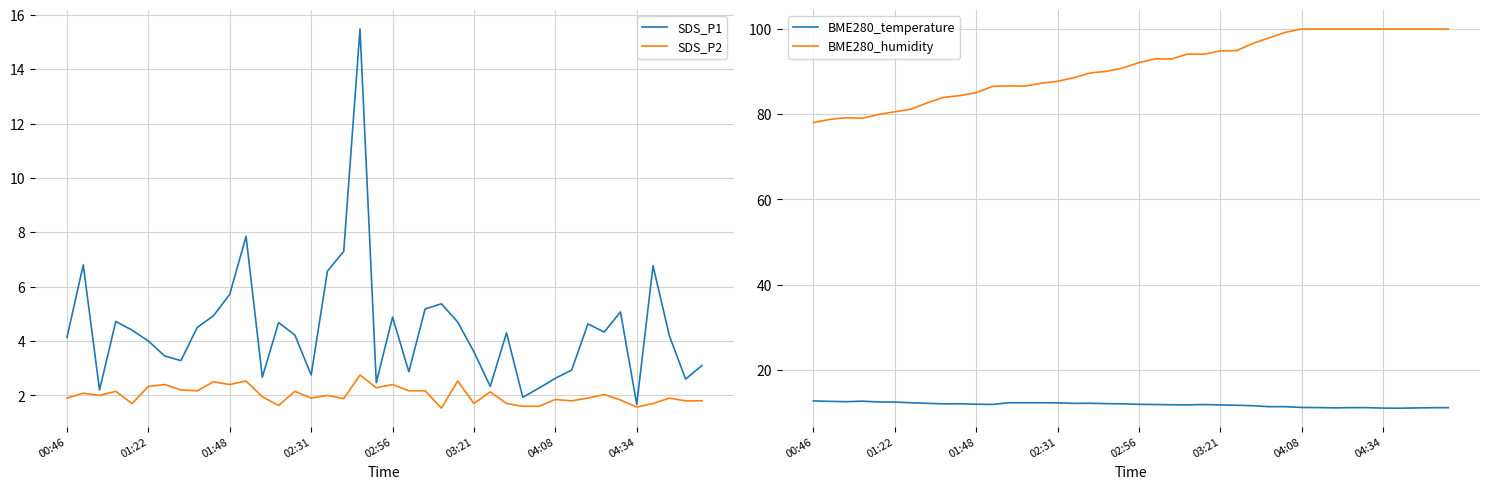

Which series has the largest total across all categories?

BME280_humidity